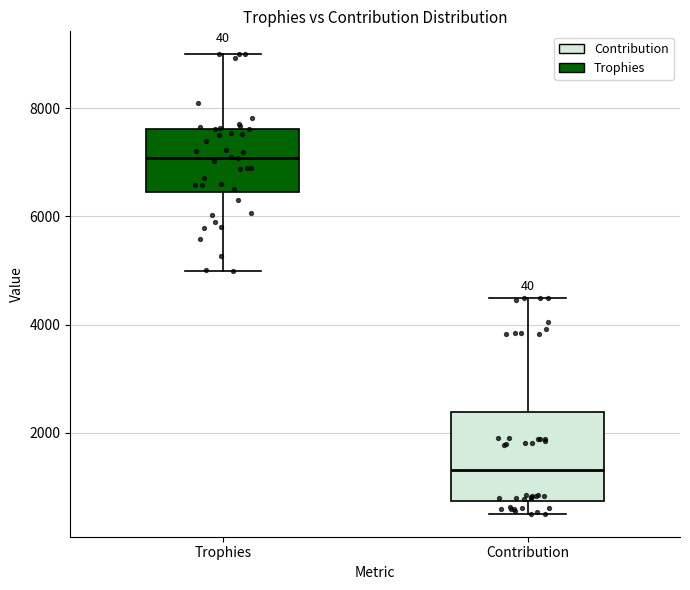

Reading left to right, transcribe this box plot: for each box, give where its median line is, the range the box spans, and where its two whiskers end, as read against the y-axis. The values are not printed on the chart, so give them approximately, as read against the axis.

Trophies: median 7000, box 6400 to 7600, whiskers 5000 to 9000
Contribution: median 1400, box 800 to 2400, whiskers 400 to 4600